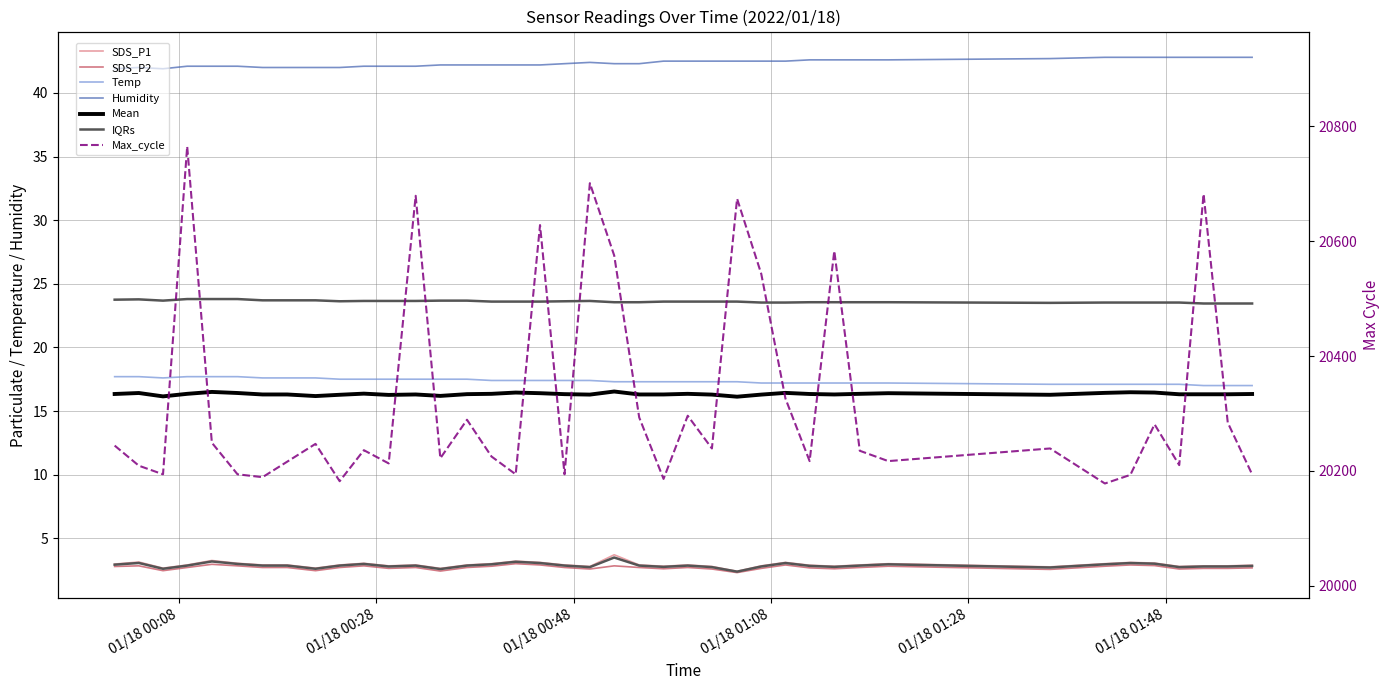

What is the value of the SDS_P1 point at the 28th from the left?

3.1